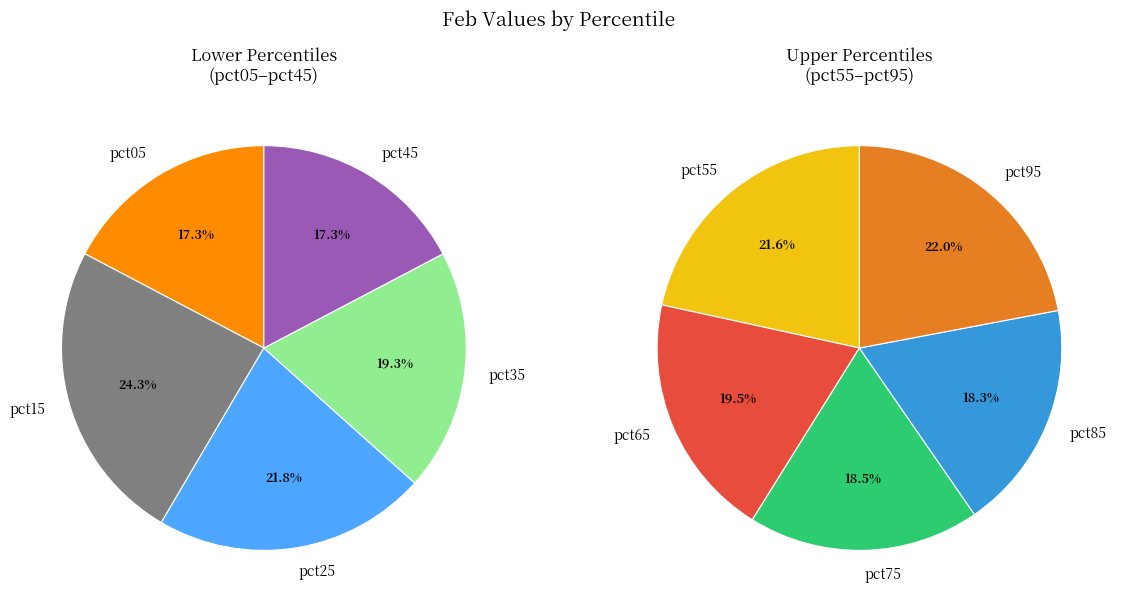

Is pct05 the majority of the pie?

No